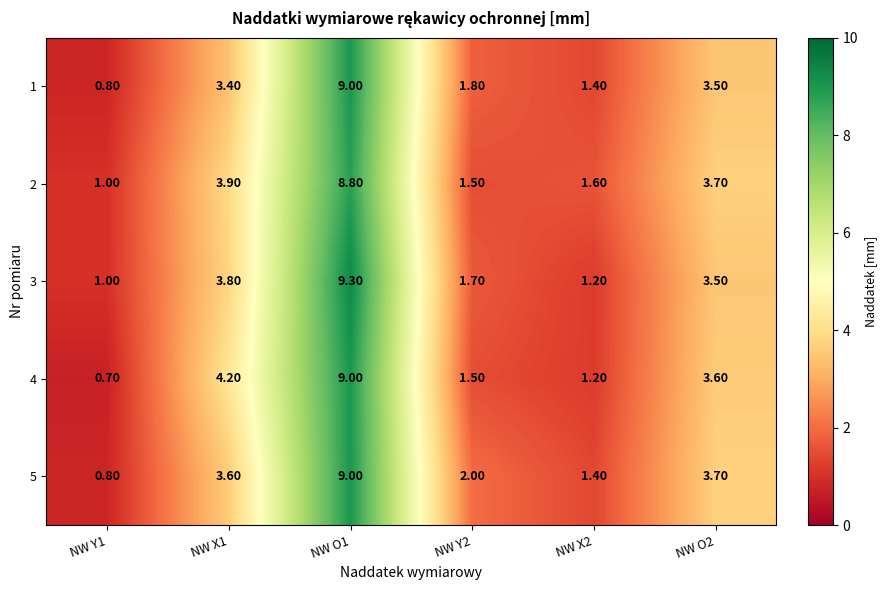

Which series changed the most between NW O1 and NW O2?

3